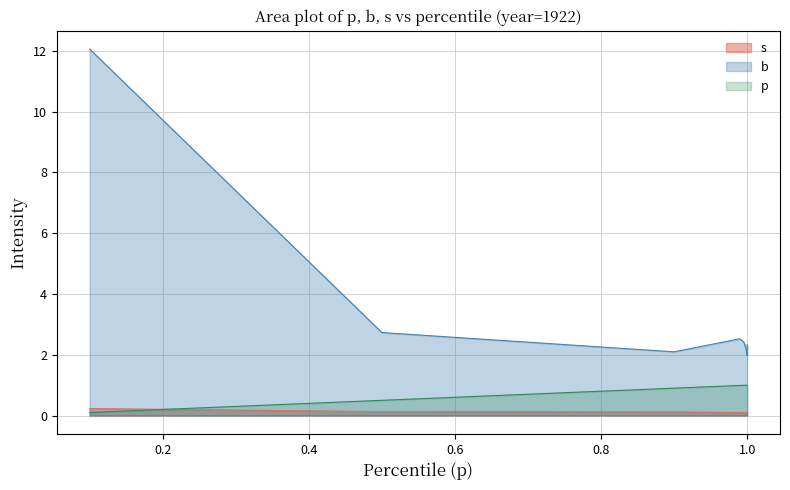

What are all the series names shown in the legend?

s, b, p